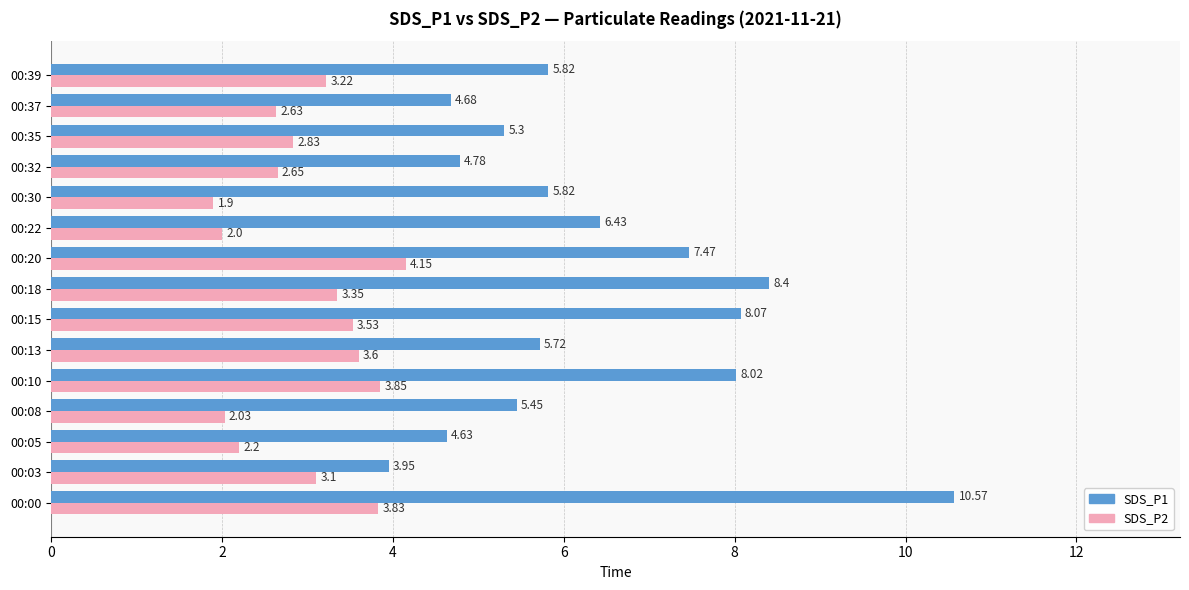

Which series changed the most between 00:03 and 00:10?

SDS_P1